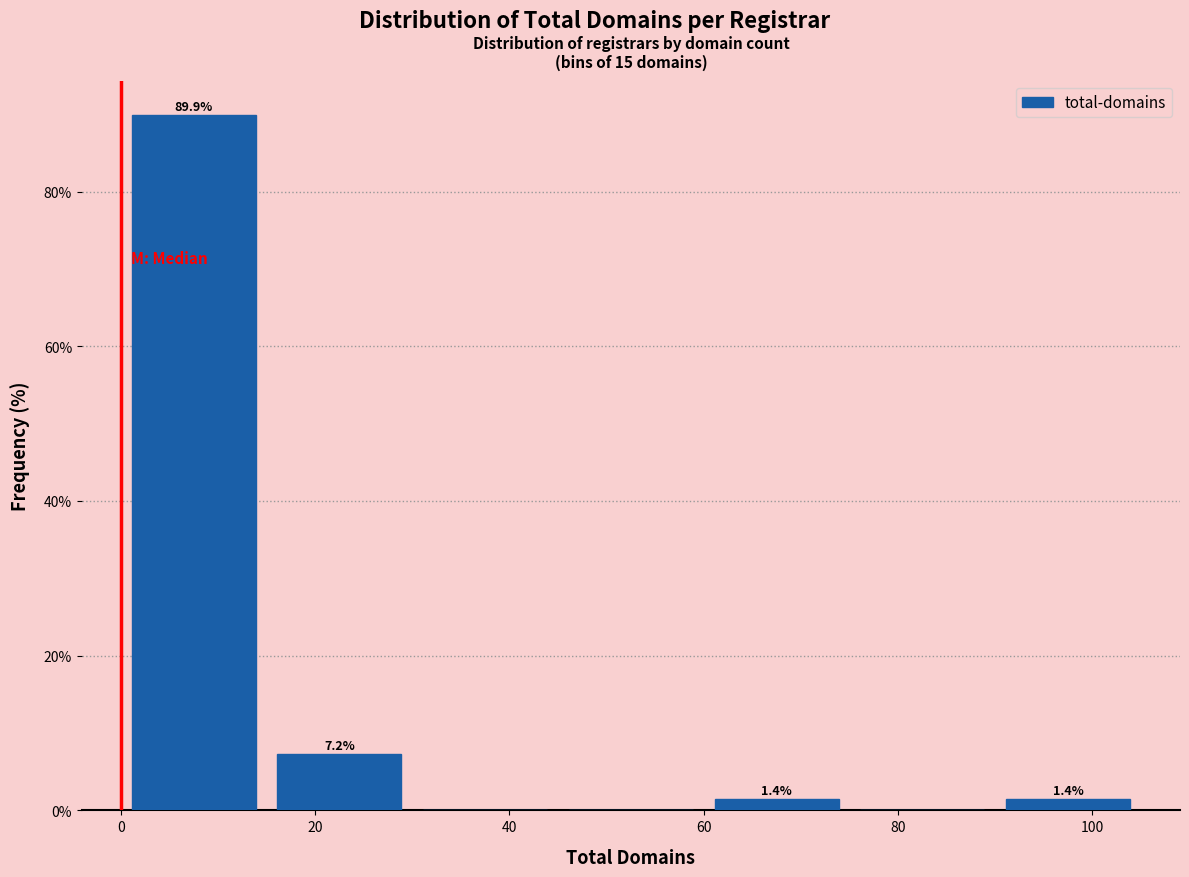

Over which range of the x-axis is the bar tallest?

0 to 15